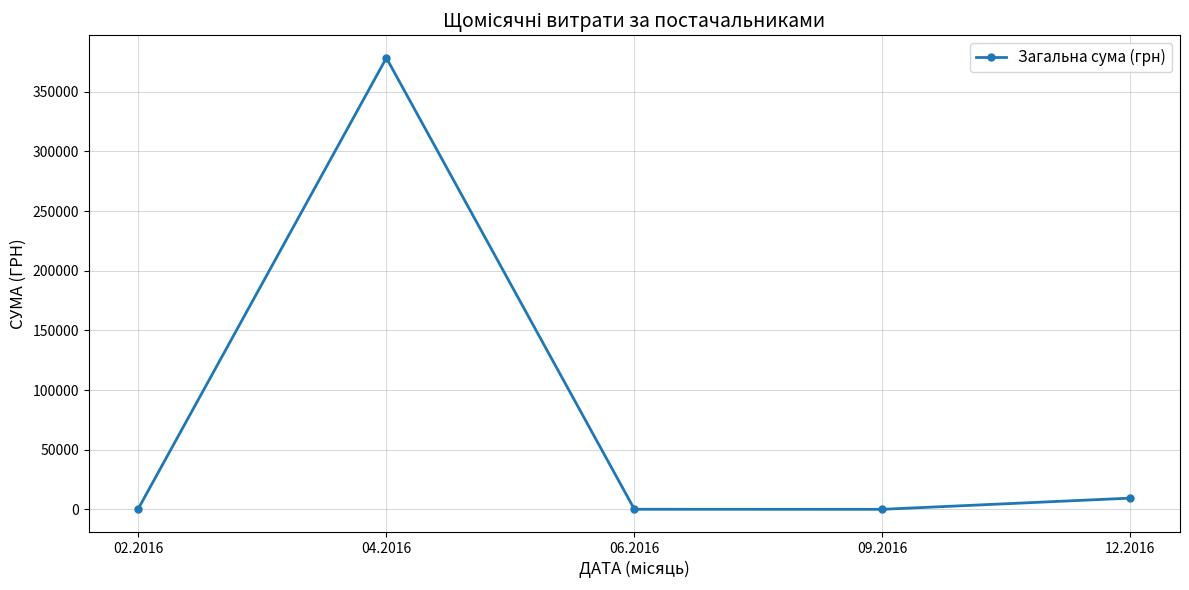

The value at 12.2016 is 9478.0. True or false?

True